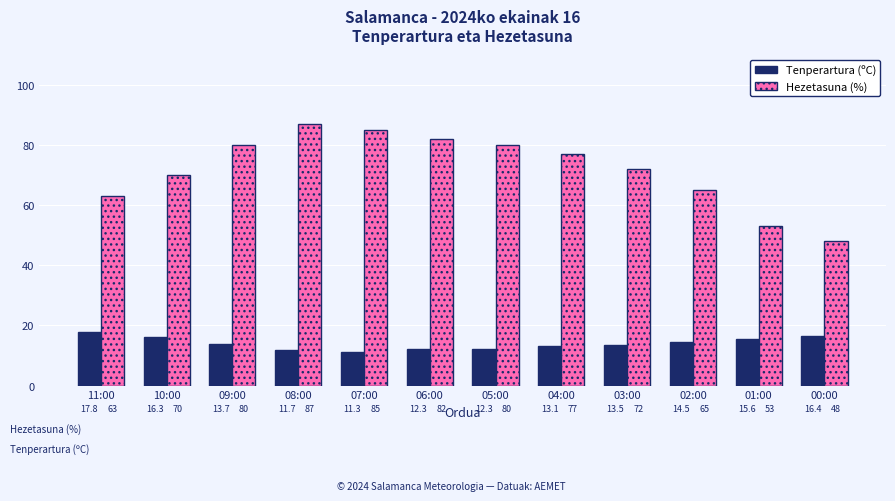

Which series has the largest total across all categories?

Hezetasuna (%)